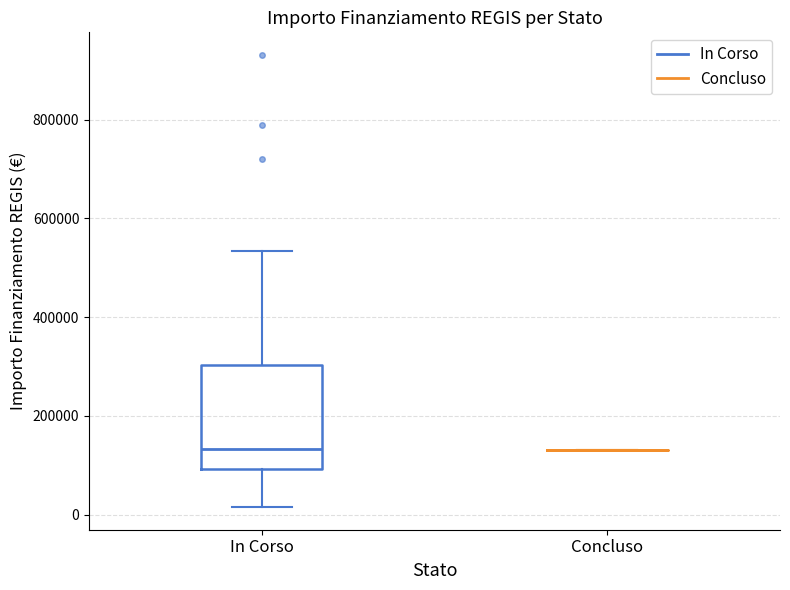

Reading left to right, read every box against the y-axis: the position of its median line, the range the box covers, and the ends of its whiskers. The values are not printed on the chart, so give them approximately, as read against the axis.

In Corso: median 140000, box 100000 to 300000, whiskers 20000 to 540000
Concluso: box collapsed to a line at 140000, whiskers 140000 to 140000